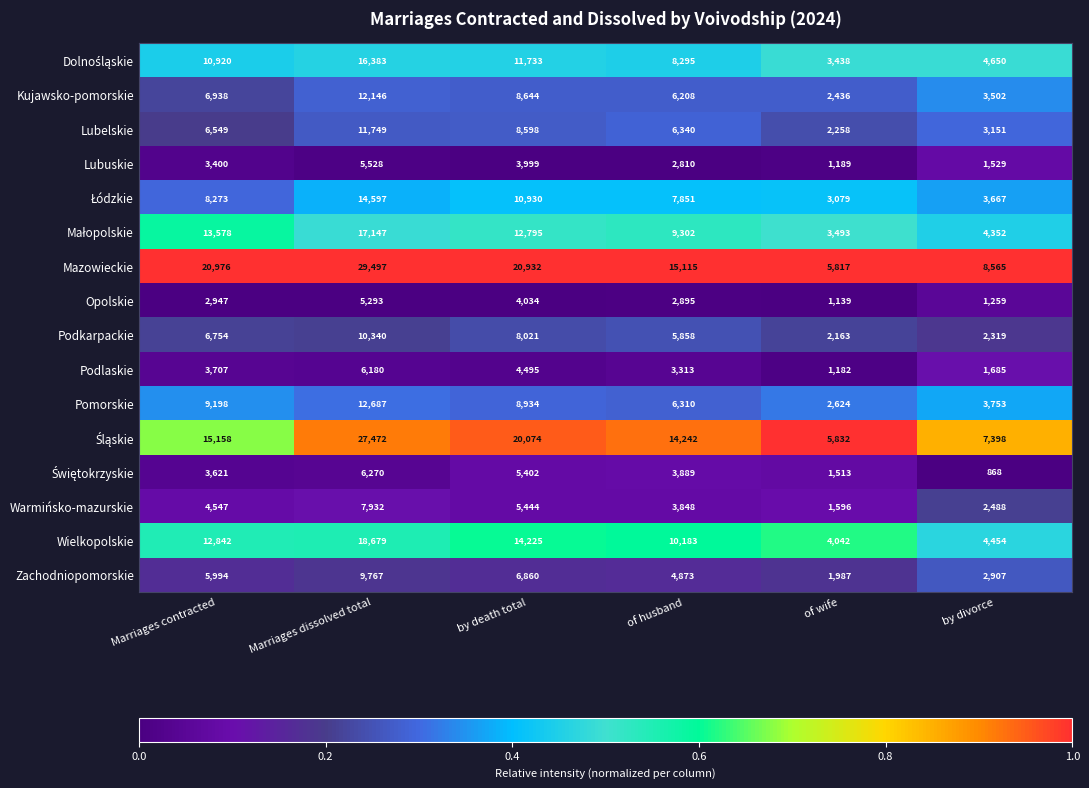

Which series has the widest spread of values?

Mazowieckie